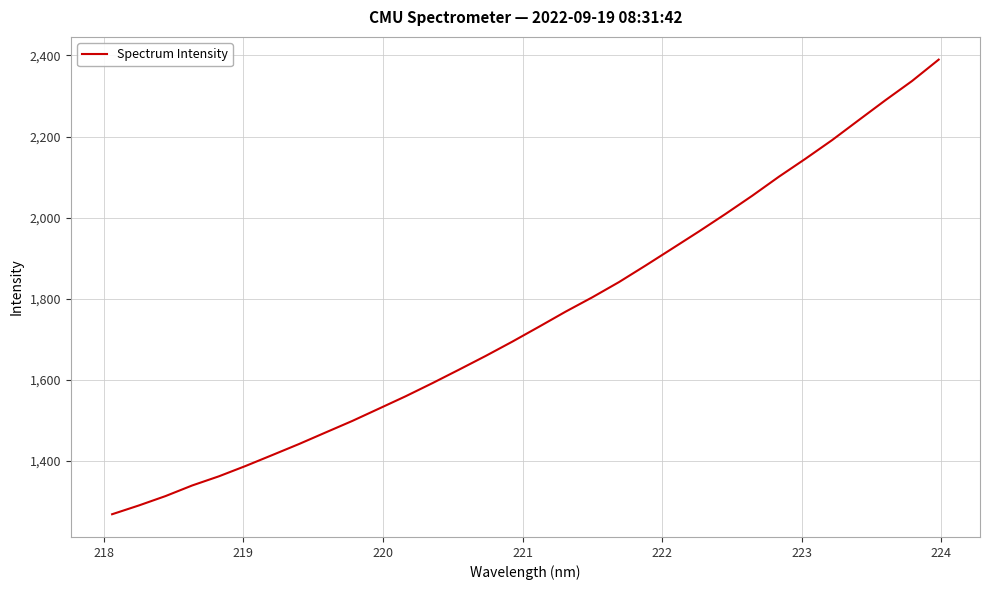

What is the greatest value displayed?

2389.6